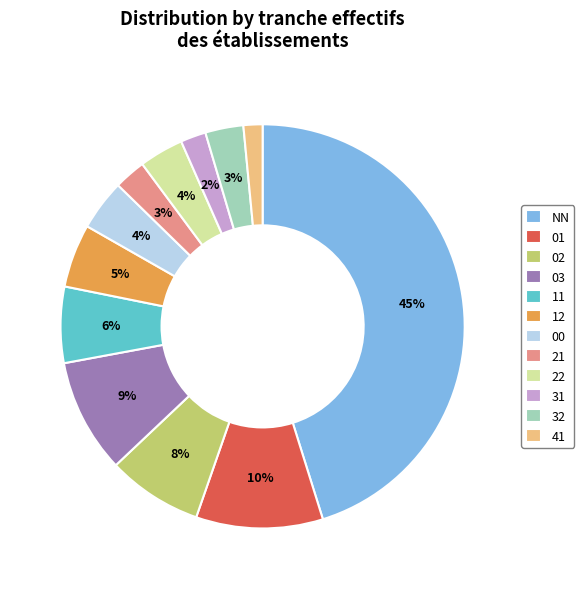

Combined, do 00 and 11 account for over 50%?

No